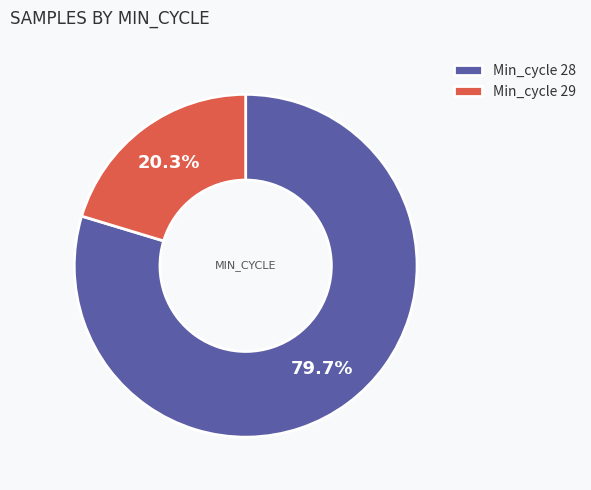

Which category has the smallest portion of the pie?

Min_cycle 29